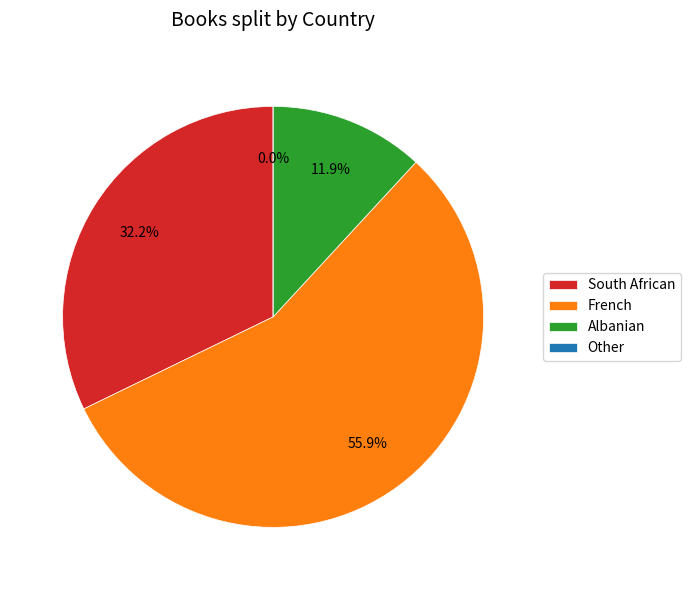

To the nearest percent, what is the average slice percentage?

25%